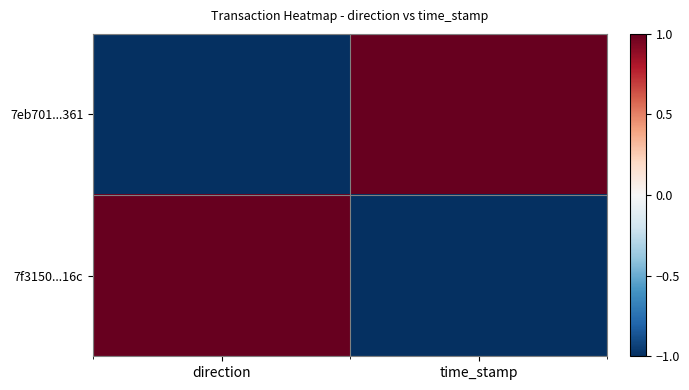

Which label corresponds to the smallest value in the chart?

direction